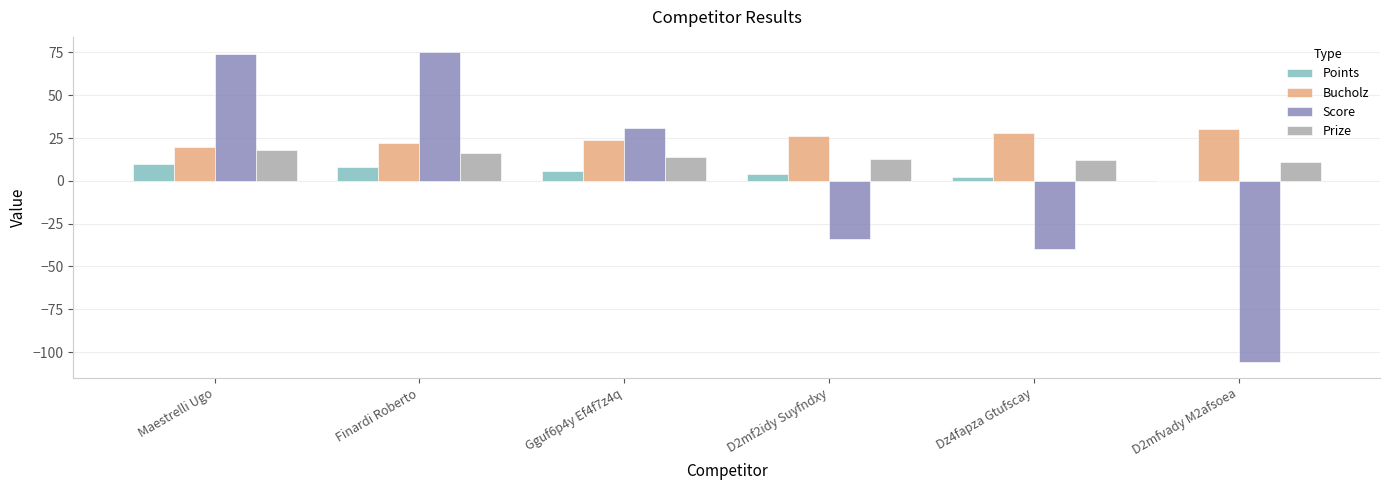

How many categories are shown in the chart?

6